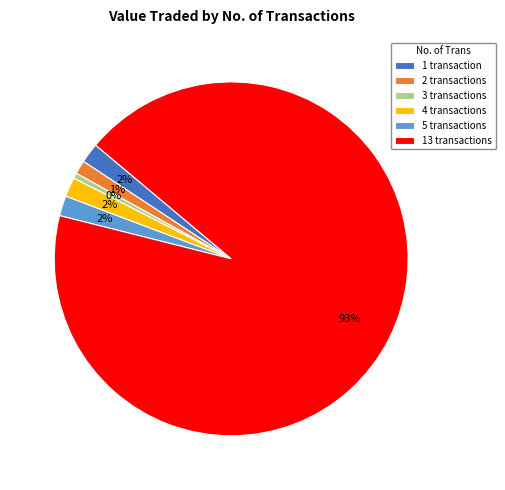

What is the largest slice in the pie chart?

13 transactions